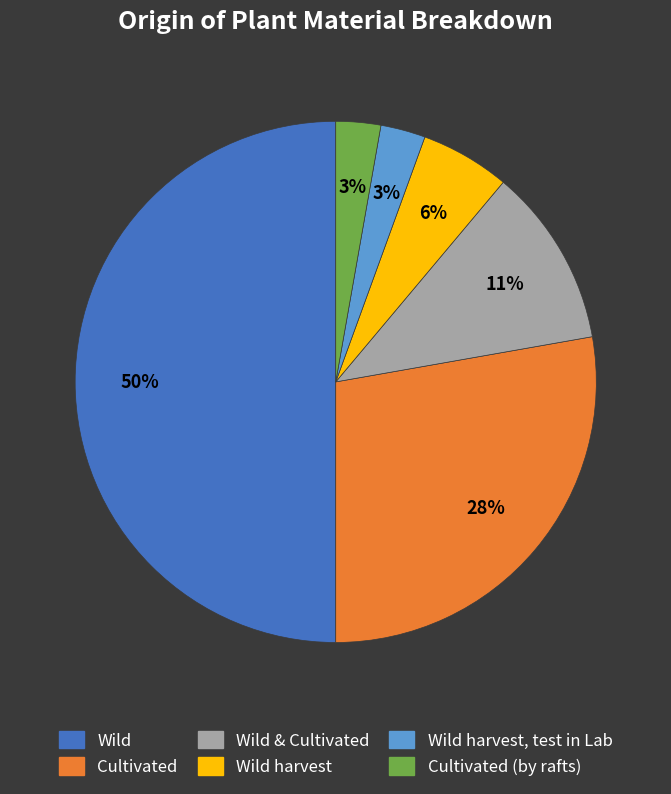

To the nearest percent, what is the average slice percentage?

17%